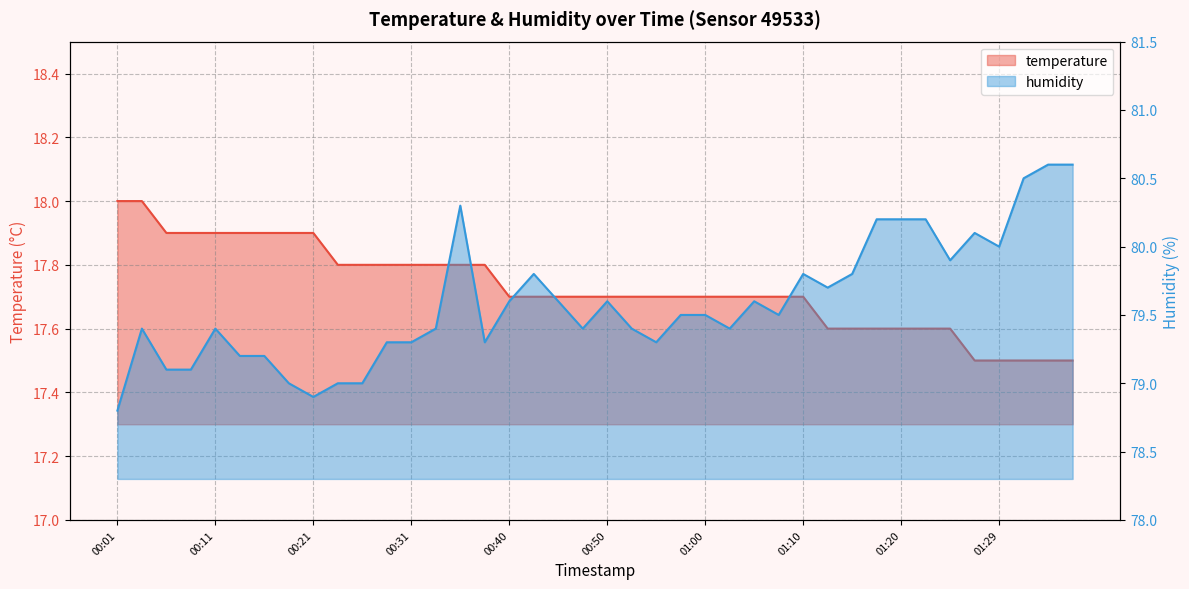

True or false: humidity and temperature intersect in this chart.

False